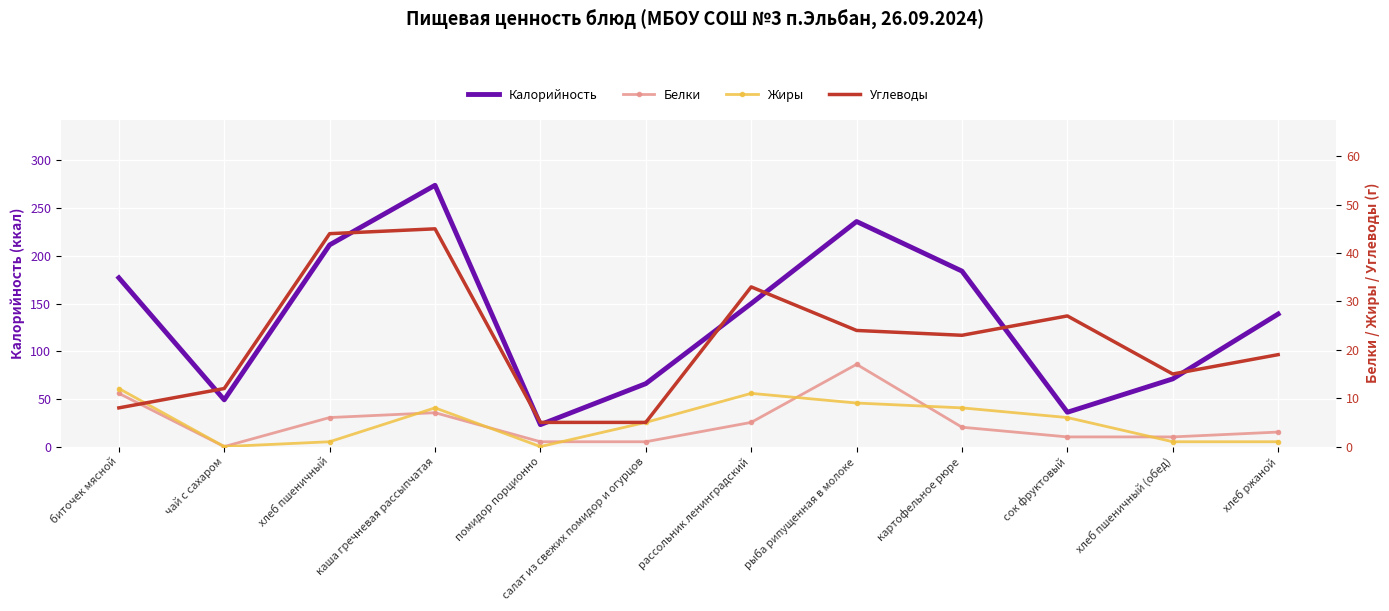

Rank the series by their maximum value, from lowest to highest.

Жиры, Белки, Углеводы, Калорийность